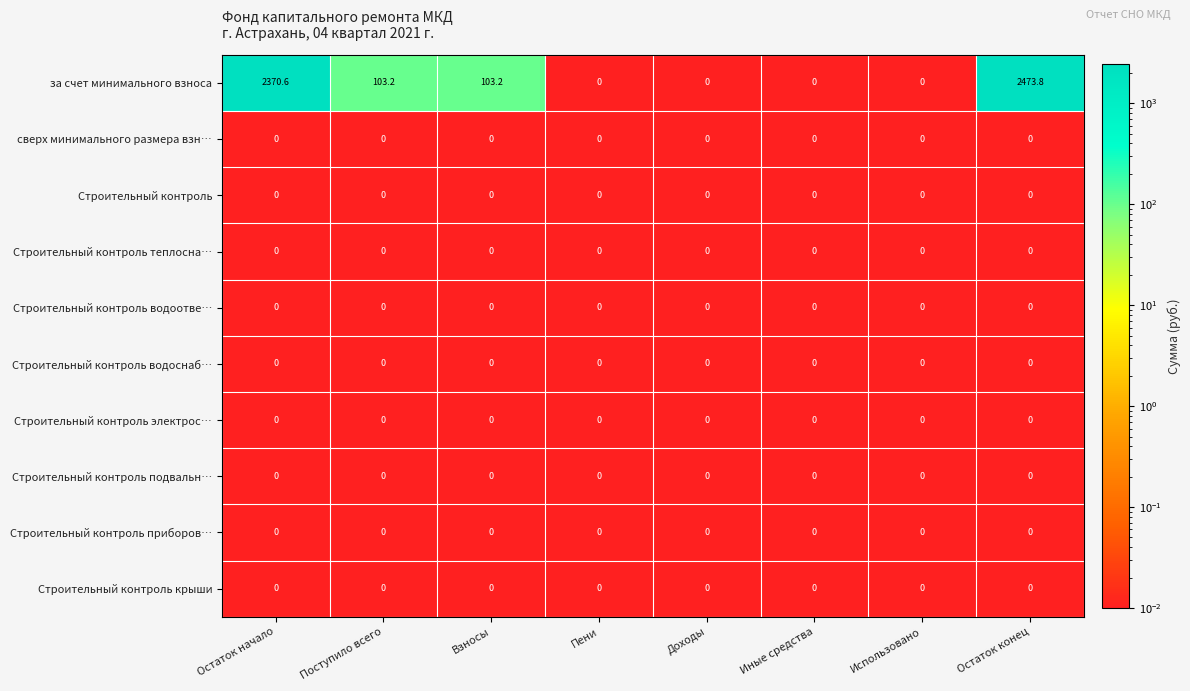

What is the difference between the maximum and second lowest values in the за счет минимального взноса series?

2473.8